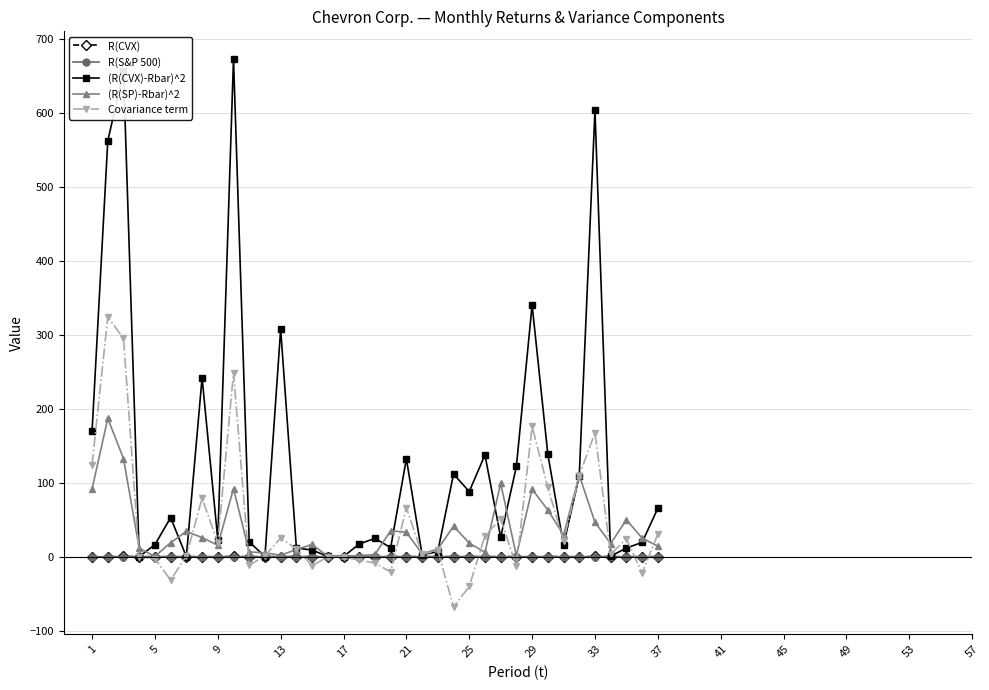

Does the chart have visible grid lines?

Yes